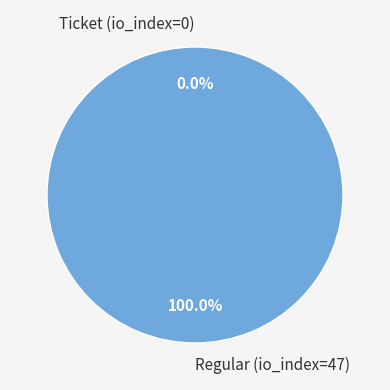

Between Ticket (io_index=0) and Regular (io_index=47), which is larger?

Regular (io_index=47)